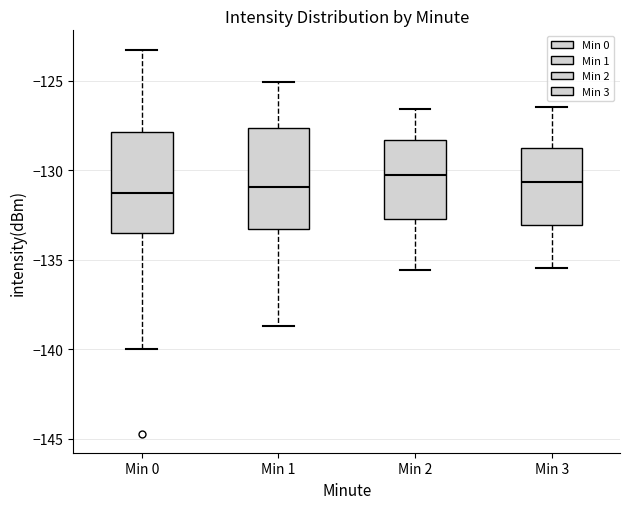

Reading left to right, transcribe this box plot: for each box, give where its median line is, the range the box spans, and where its two whiskers end, as read against the y-axis. The values are not printed on the chart, so give them approximately, as read against the axis.

Min 0: median -131.0, box -133.5 to -128.0, whiskers -140.0 to -123.0
Min 1: median -131.0, box -133.5 to -127.5, whiskers -138.5 to -125.0
Min 2: median -130.5, box -132.5 to -128.5, whiskers -135.5 to -126.5
Min 3: median -130.5, box -133.0 to -128.5, whiskers -135.5 to -126.5